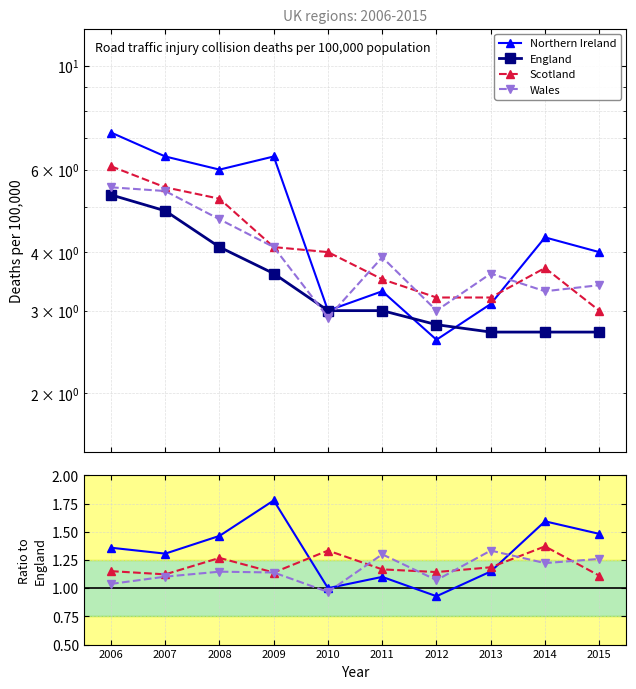

Count the number of data series in this chart.

4